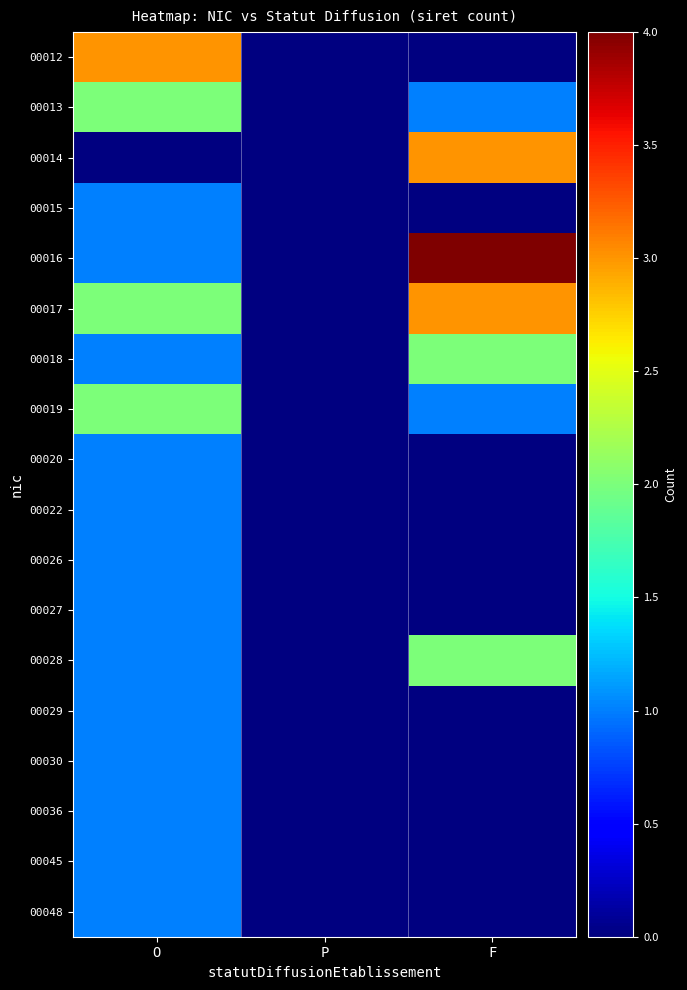

How many positive values does the 00013 series have?

2